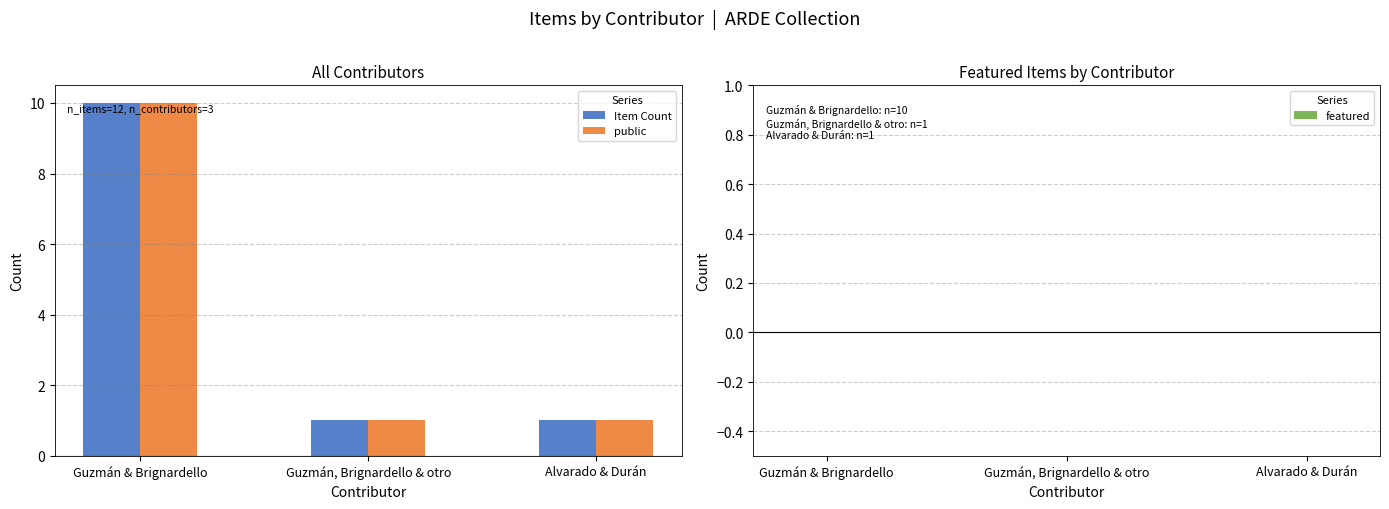

Is it true that Item Count equals 10 at Guzmán & Brignardello?

True